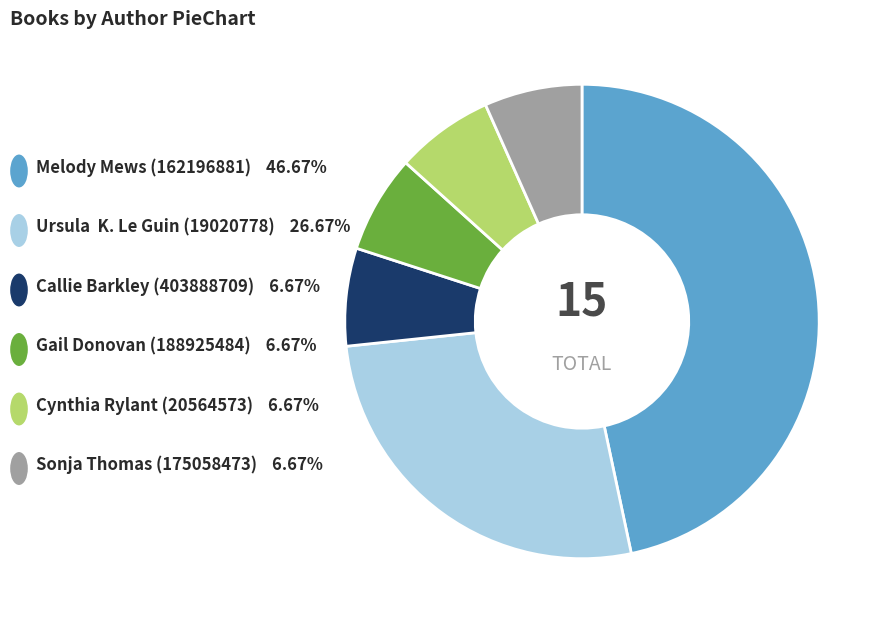

Is there any slice that represents more than half of the pie?

No